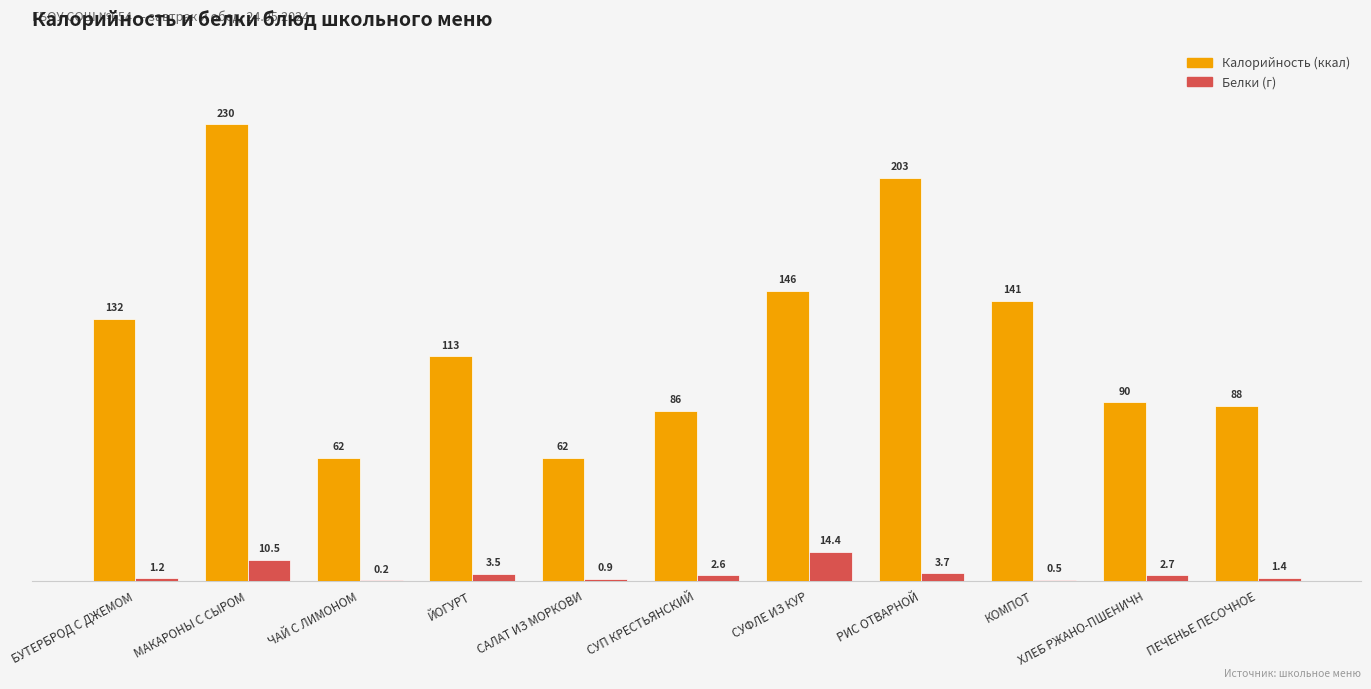

What are all the series names shown in the legend?

Калорийность (ккал), Белки (г)